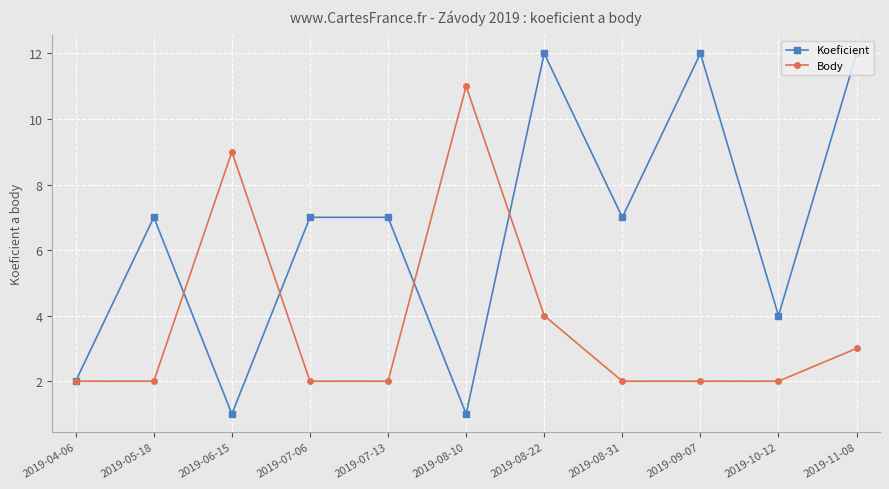

What is the greatest value displayed?

12